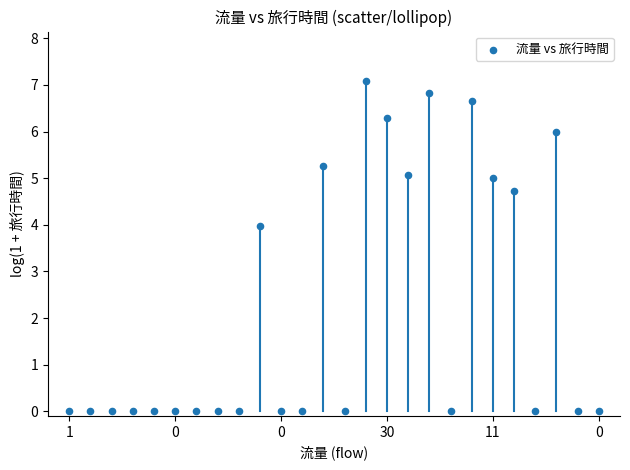

What Y value in the scatter plot is closest to 3?

4.0